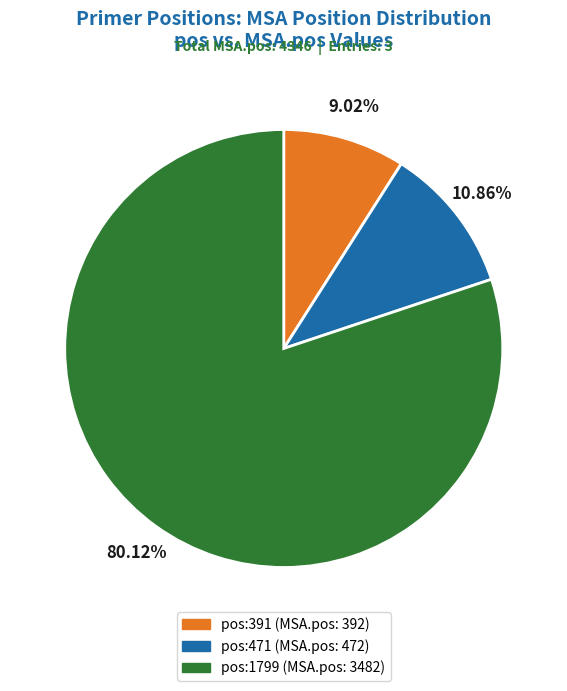

Count the number of slices in the pie.

3